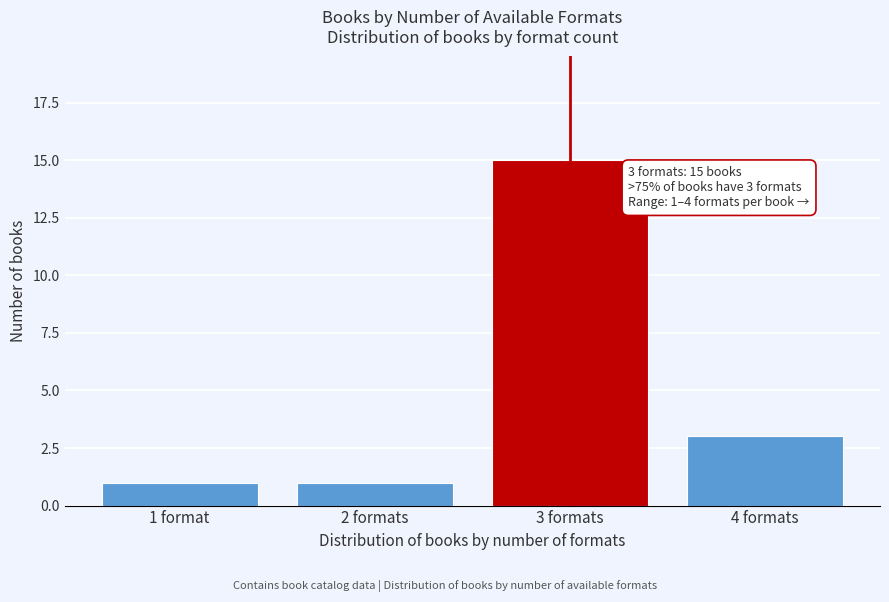

Reading right to left, what are all the values shown in this chart?

3	15	1	1